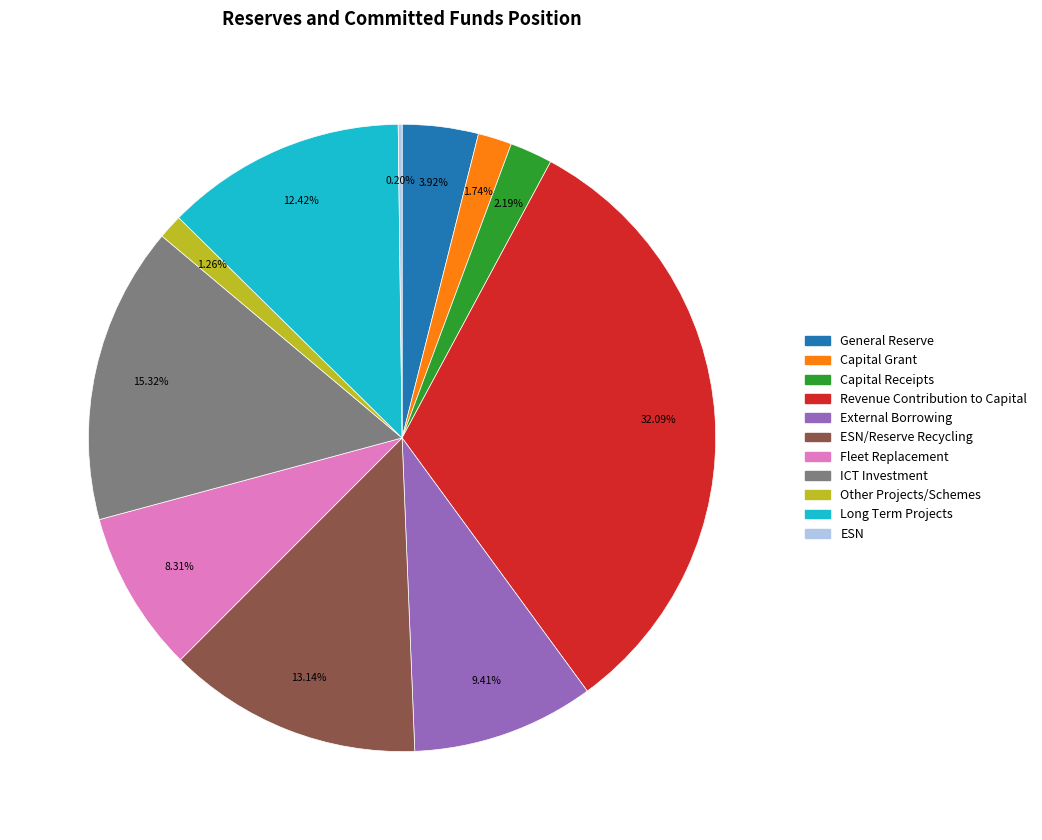

Does any single category account for the majority?

No